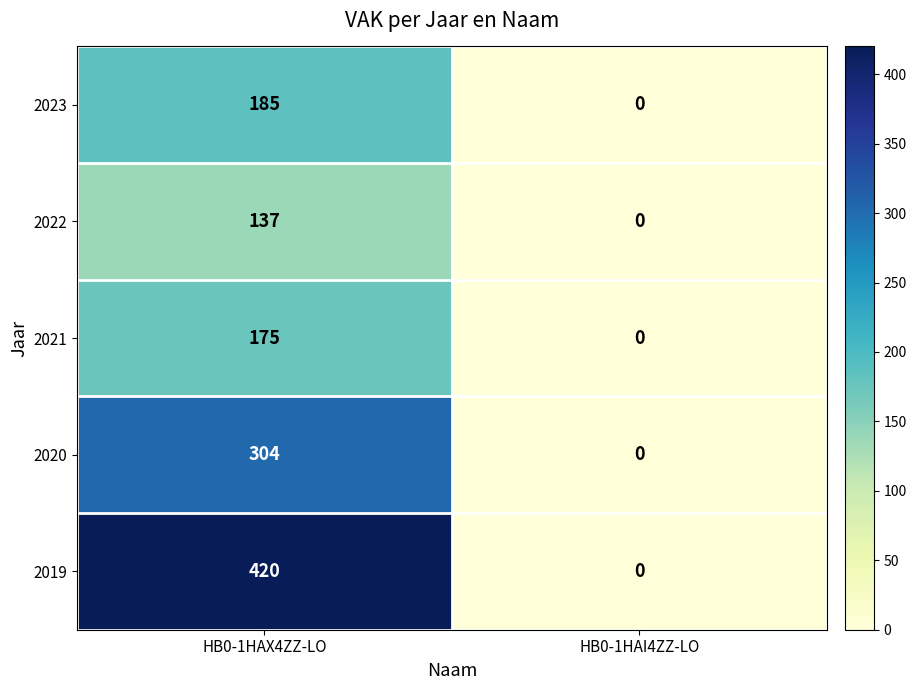

Reading right to left, list all the values displayed in this chart.

2023: HB0-1HAI4ZZ-LO=0	HB0-1HAX4ZZ-LO=185
2022: HB0-1HAI4ZZ-LO=0	HB0-1HAX4ZZ-LO=137
2021: HB0-1HAI4ZZ-LO=0	HB0-1HAX4ZZ-LO=175
2020: HB0-1HAI4ZZ-LO=0	HB0-1HAX4ZZ-LO=304
2019: HB0-1HAI4ZZ-LO=0	HB0-1HAX4ZZ-LO=420